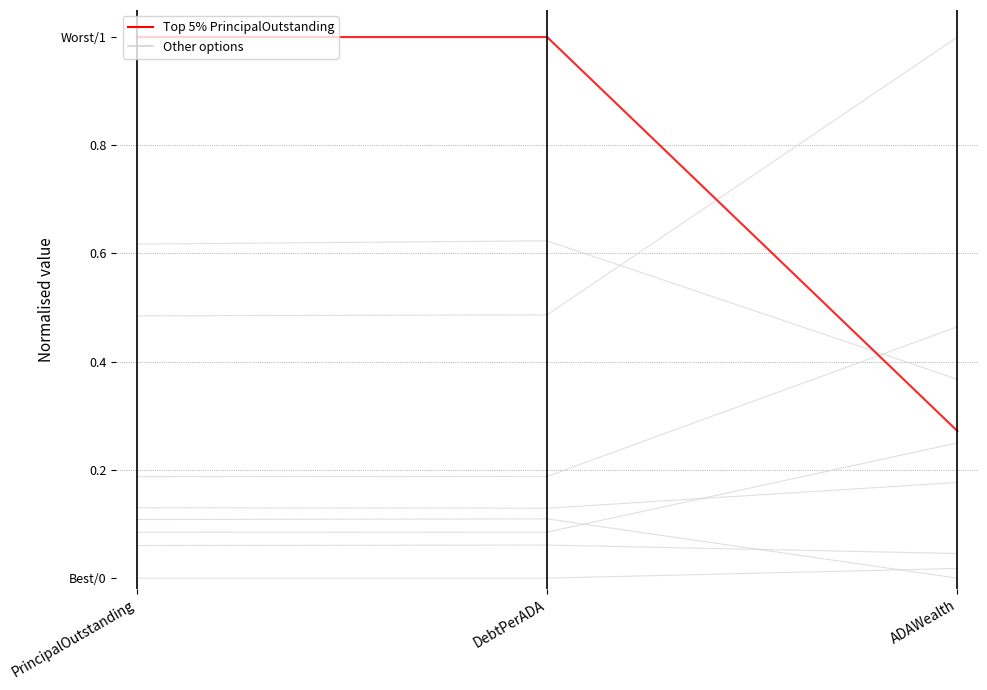

Count the values in the range 0 to 1.

3